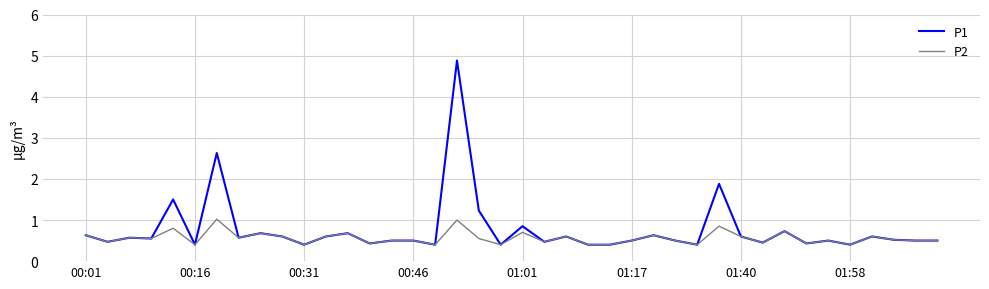

What is the difference between the maximum and minimum values in the P1 series?

4.5